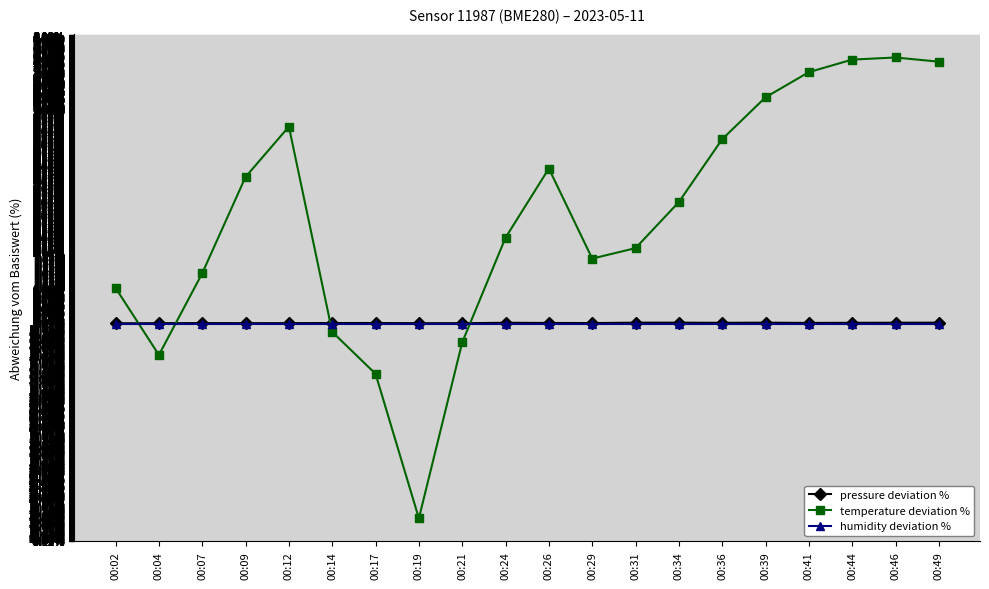

Which series changed the most between 00:07 and 00:36?

temperature deviation %